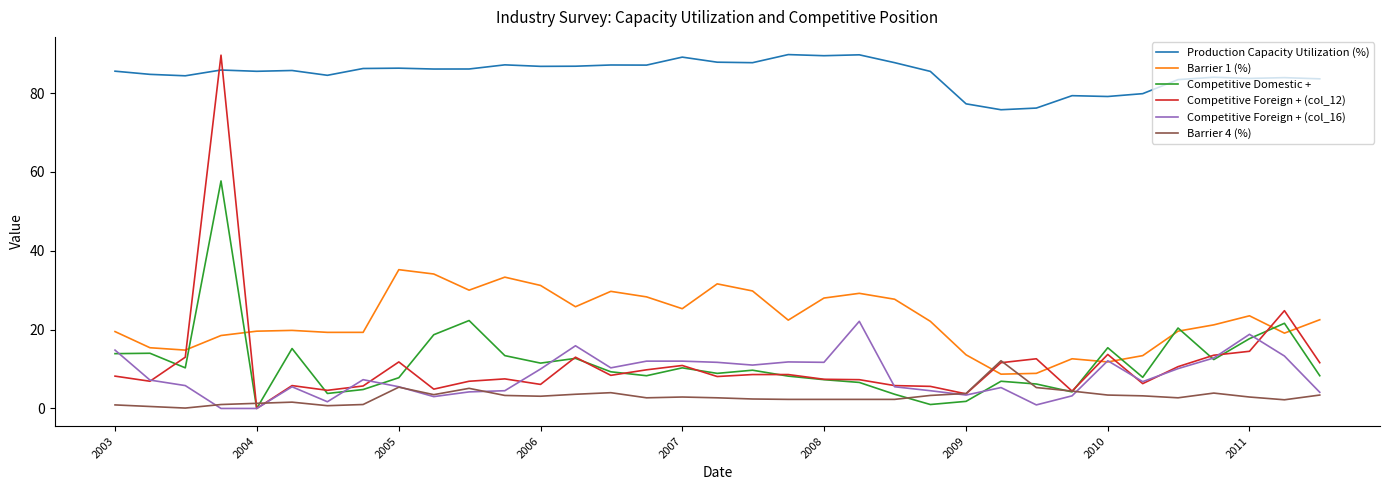

True or false: Barrier 4 (%) has more than 2 interior local peaks.

True